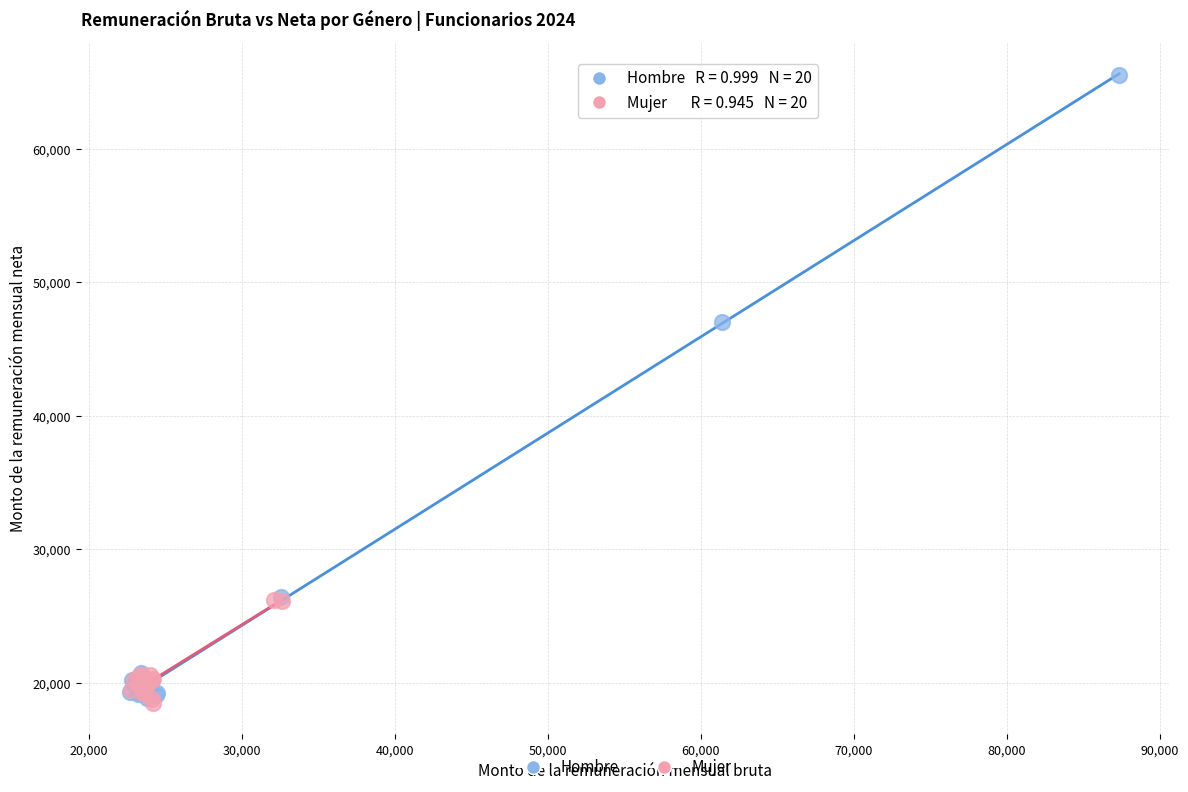

Which series has the largest Y range (max minus min)?

Hombre